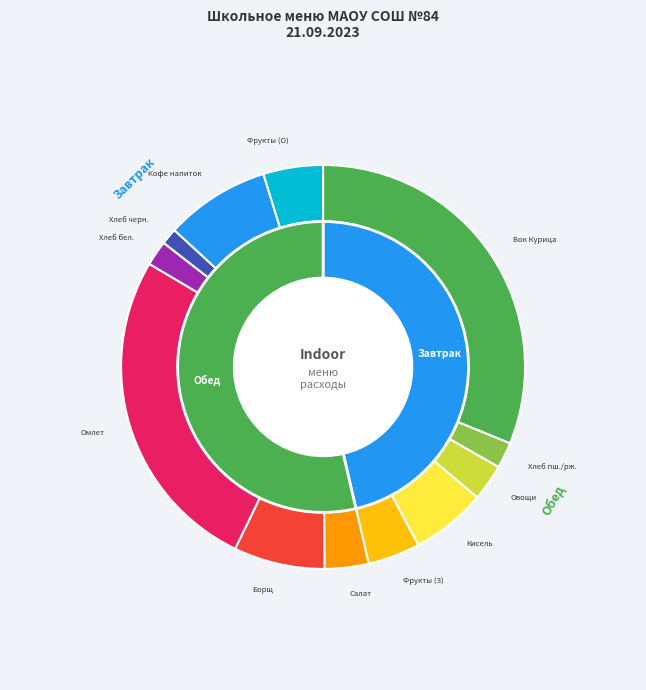

What percentage is NOT represented by Кисель из плодов свежих?

94.0%